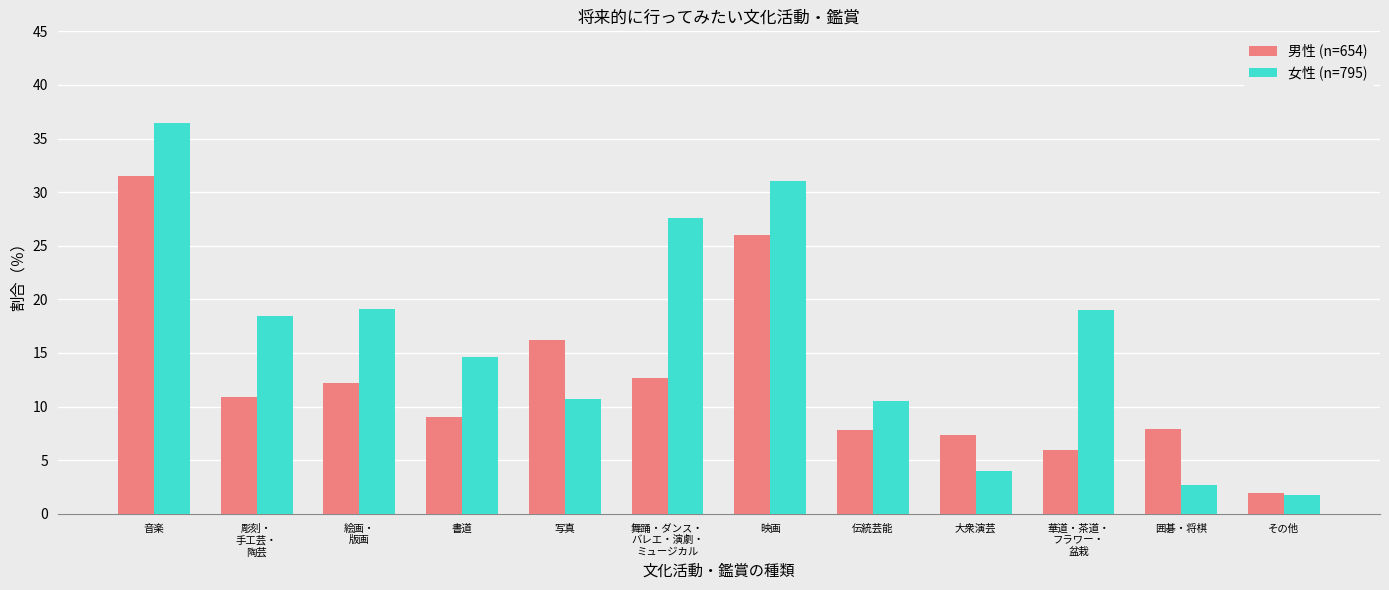

List the series in order of their overall mean, highest first.

女性 (n=795), 男性 (n=654)